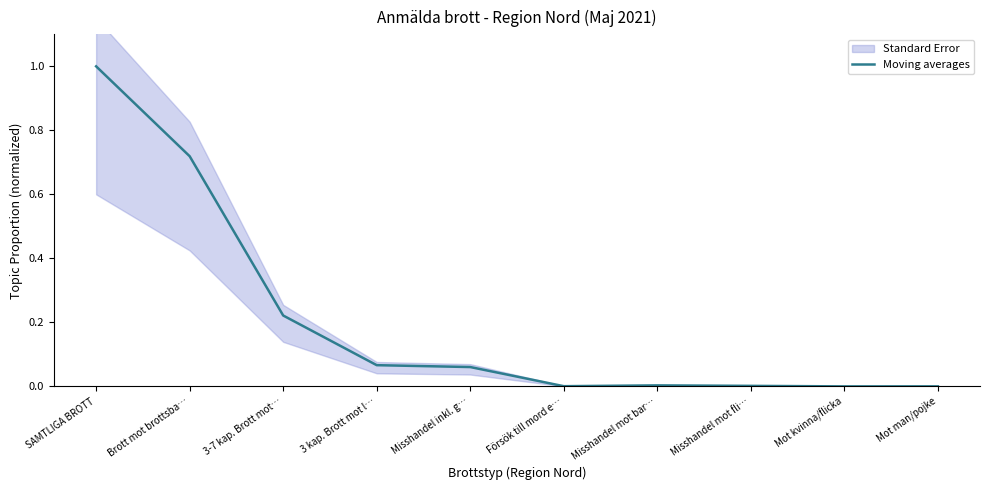

How many lines are shown in the chart?

1